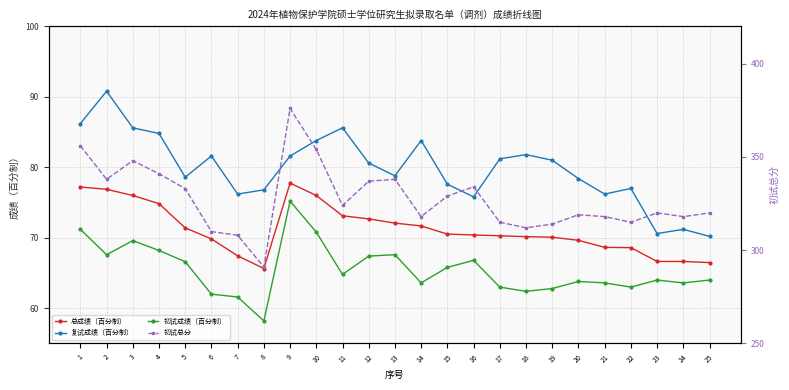

In 复试成绩（百分制）, how many points are lower than both neighbors (excluding endpoints)?

6